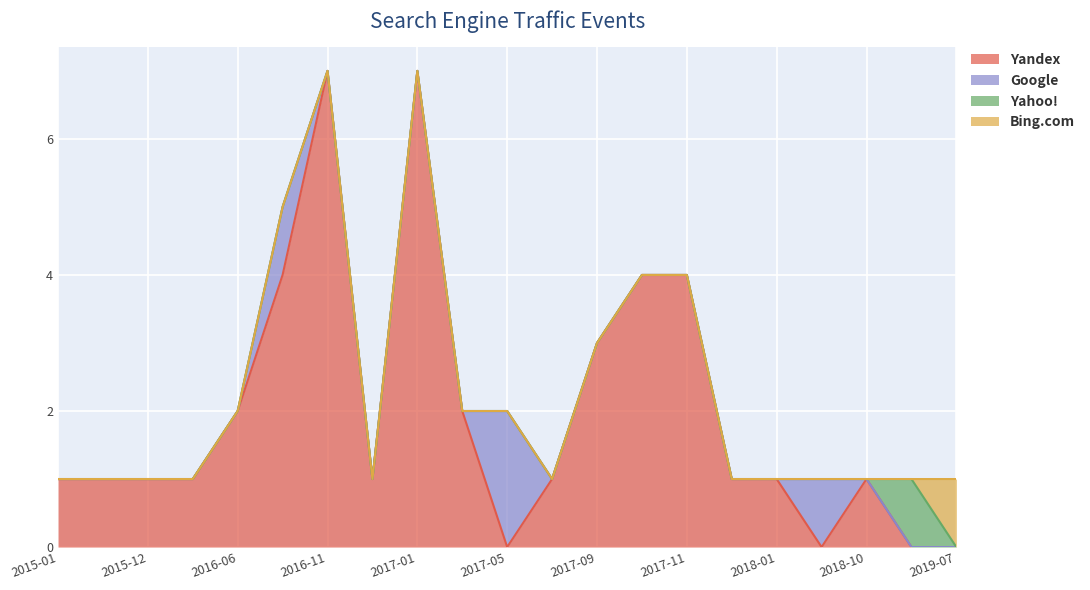

What are all the series names shown in the legend?

Yandex, Google, Yahoo!, Bing.com